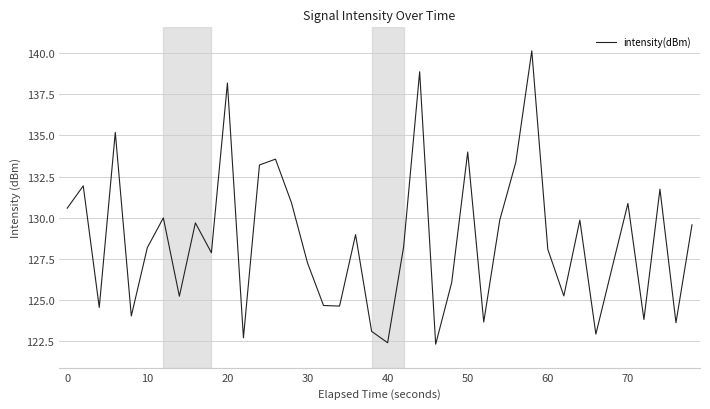

Count the number of data series in this chart.

1